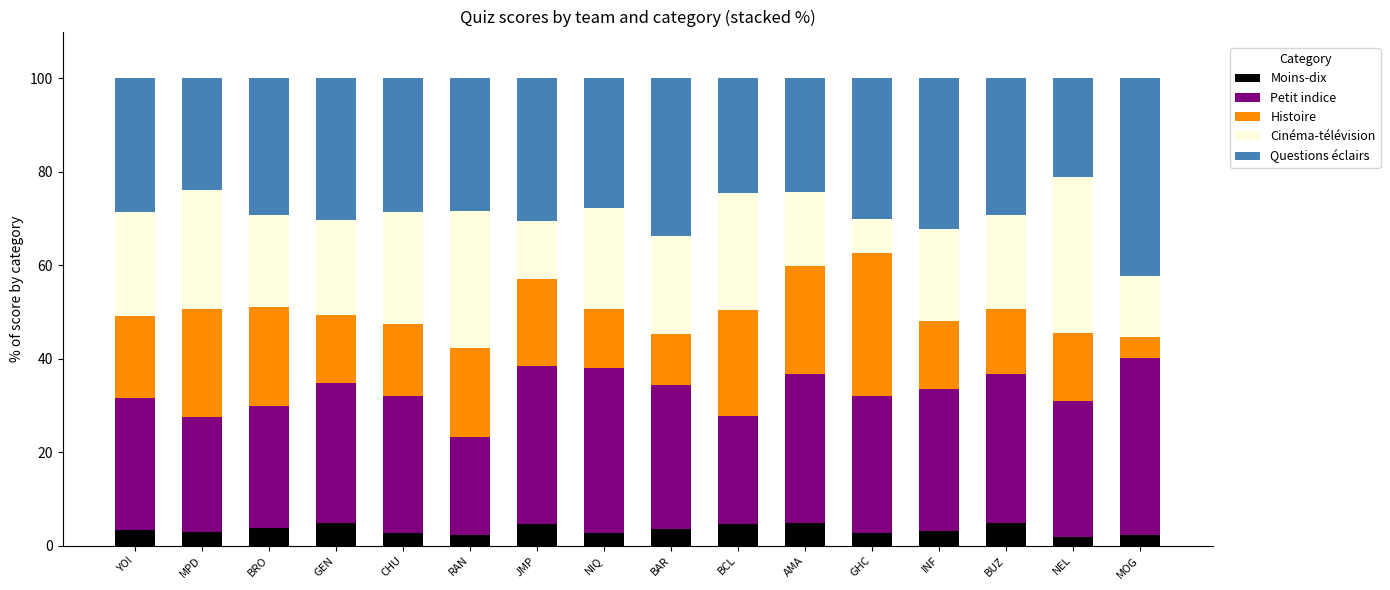

What is the maximum value for Moins-dix?

4.9